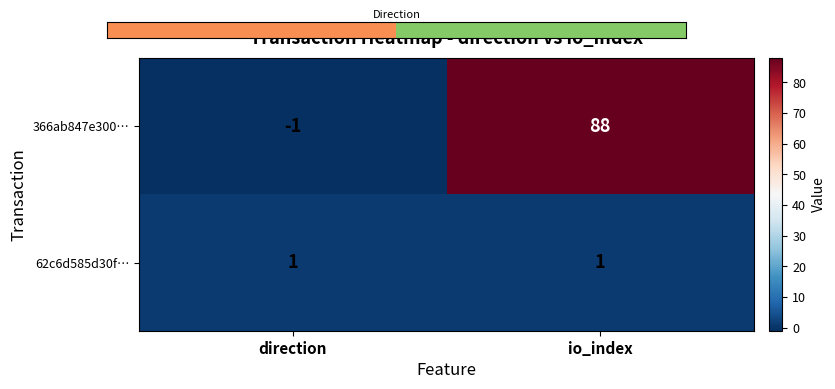

Which label corresponds to the smallest value in the chart?

direction